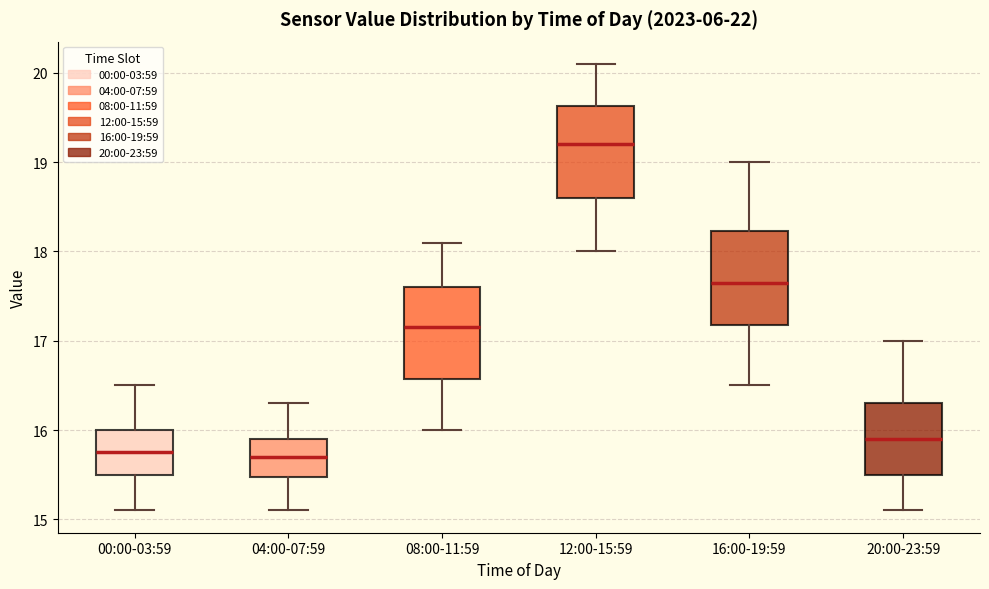

Where does the upper whisker of the box for 00:00-03:59 end on the y-axis? The values are not printed on the chart, so give them approximately, as read against the axis.

16.5